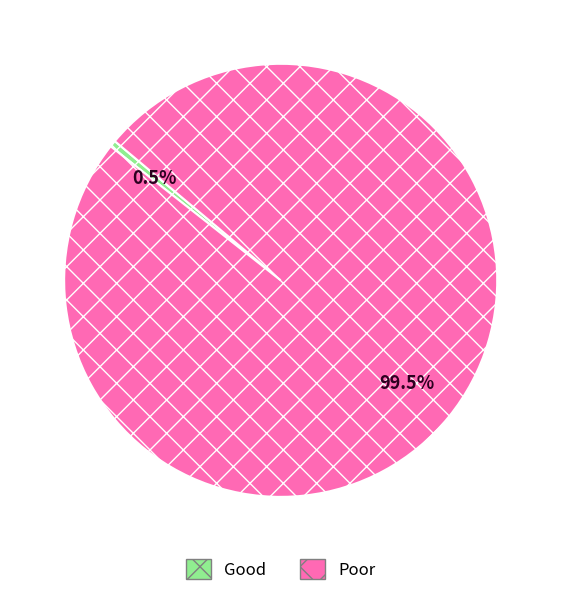

Is there a majority slice in this chart?

Yes